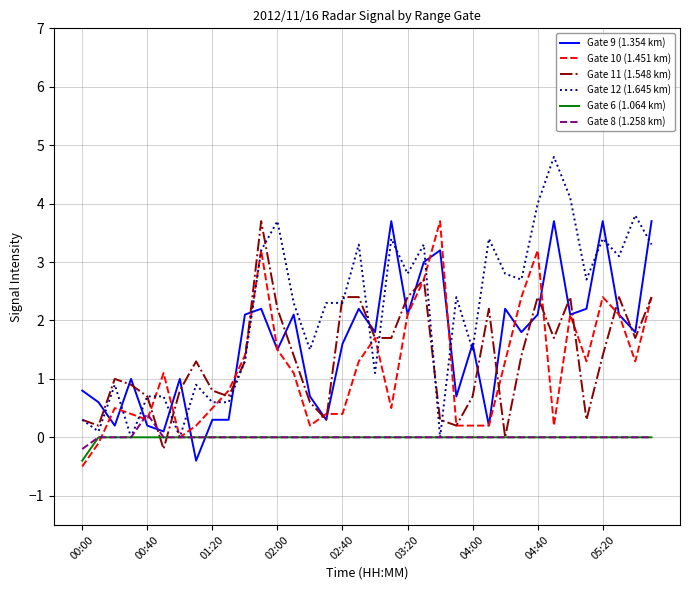

Which series has the largest total across all categories?

Gate 12 (1.645 km)